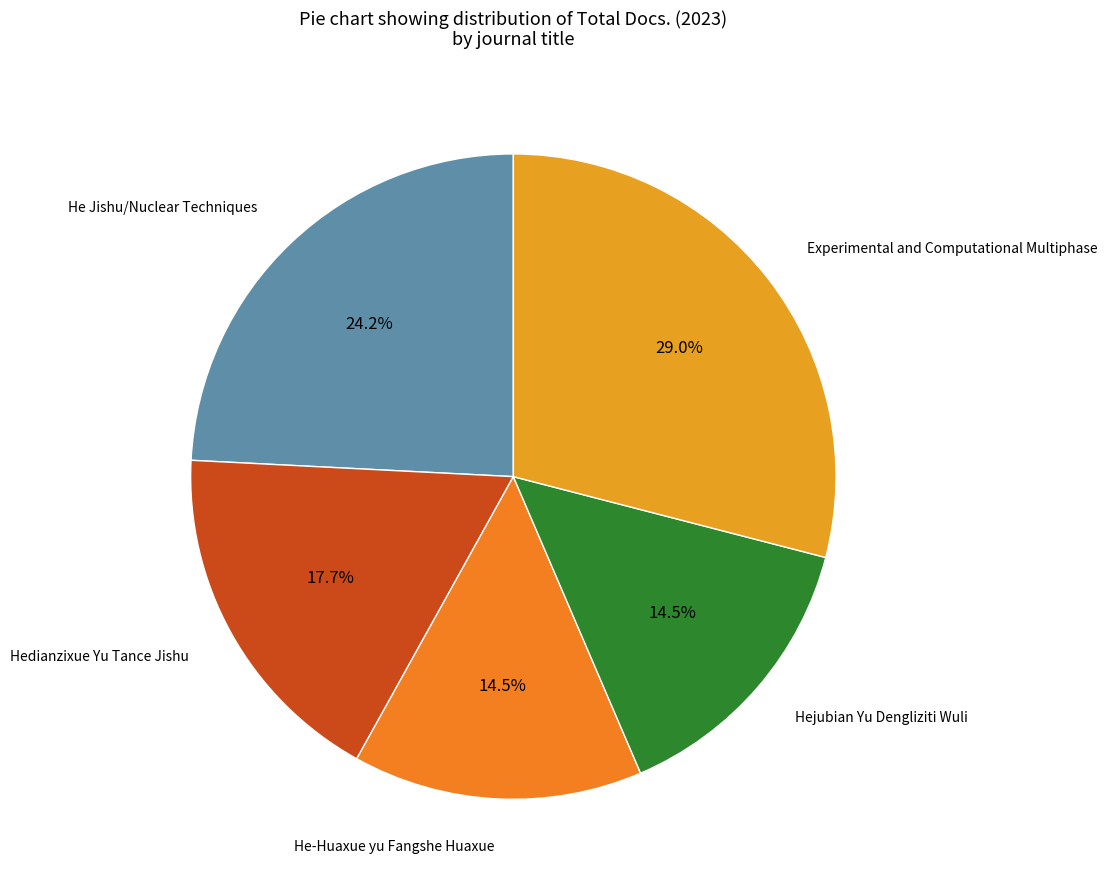

How many segments does this pie chart have?

5